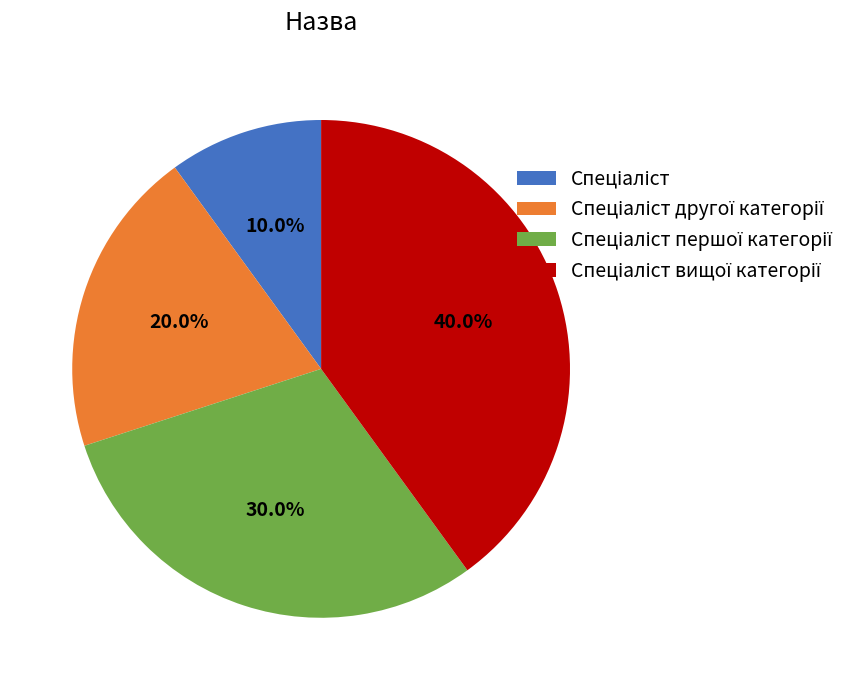

Is there a majority slice in this chart?

No